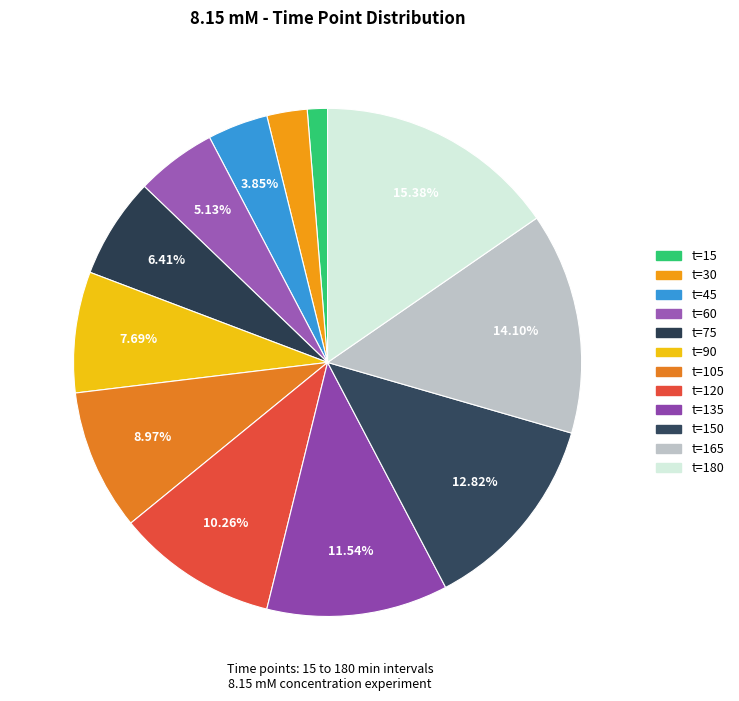

Is there a majority slice in this chart?

No